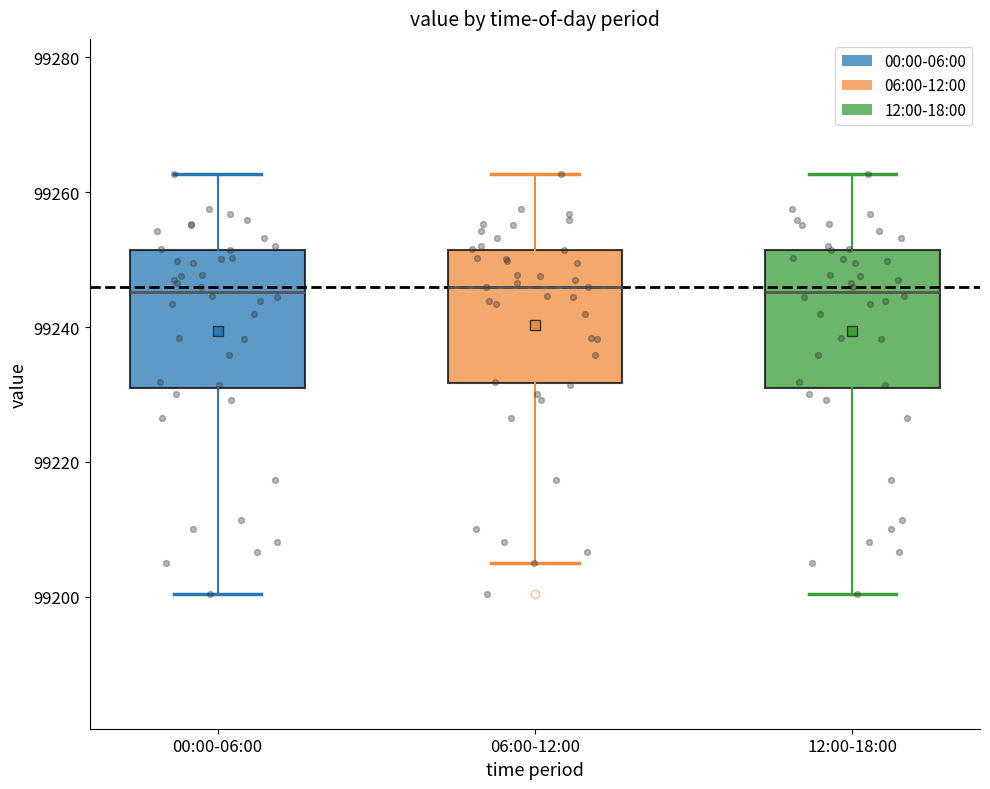

Reading left to right, transcribe this box plot: for each box, give where its median line is, the range the box spans, and where its two whiskers end, as read against the y-axis. The values are not printed on the chart, so give them approximately, as read against the axis.

00:00-06:00: median 99246, box 99232 to 99252, whiskers 99200 to 99262
06:00-12:00: median 99246, box 99232 to 99252, whiskers 99204 to 99262
12:00-18:00: median 99246, box 99232 to 99252, whiskers 99200 to 99262